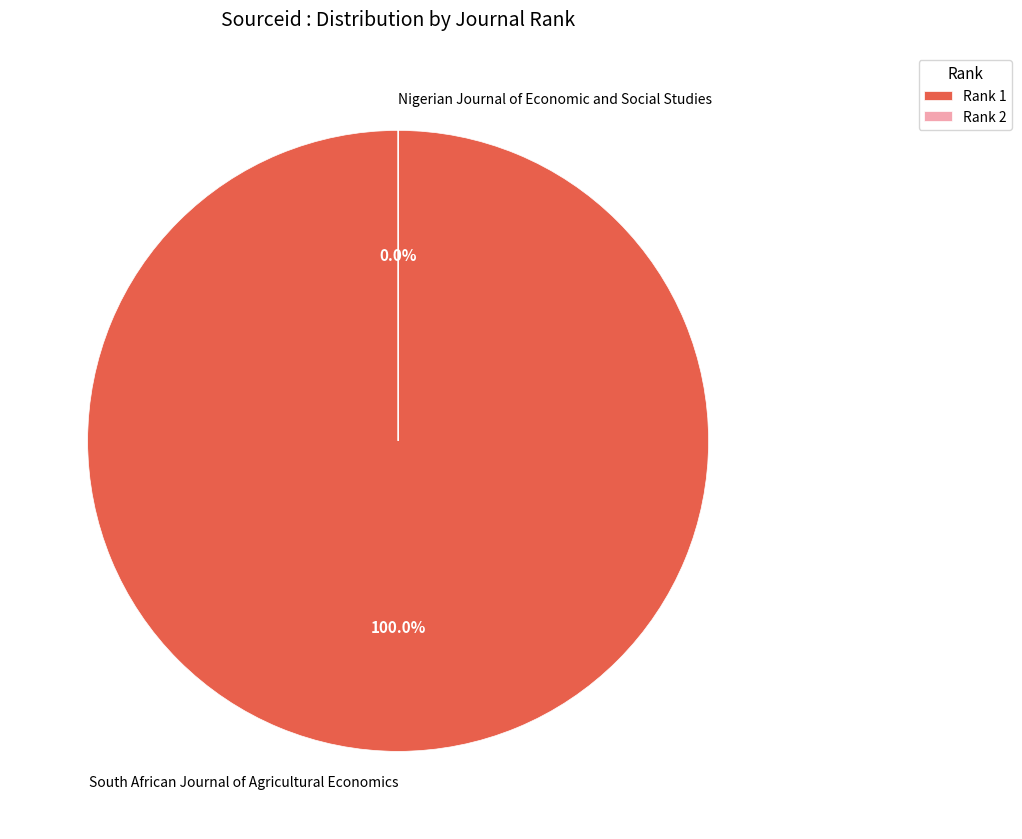

The South African Journal of Agricultural Economics slice represents 88% of the pie. True or false?

False